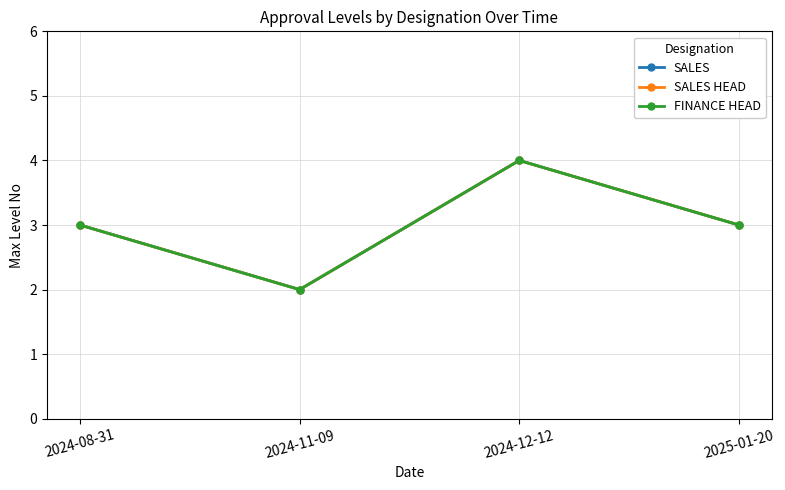

Is this an area chart (filled region under the line)?

No